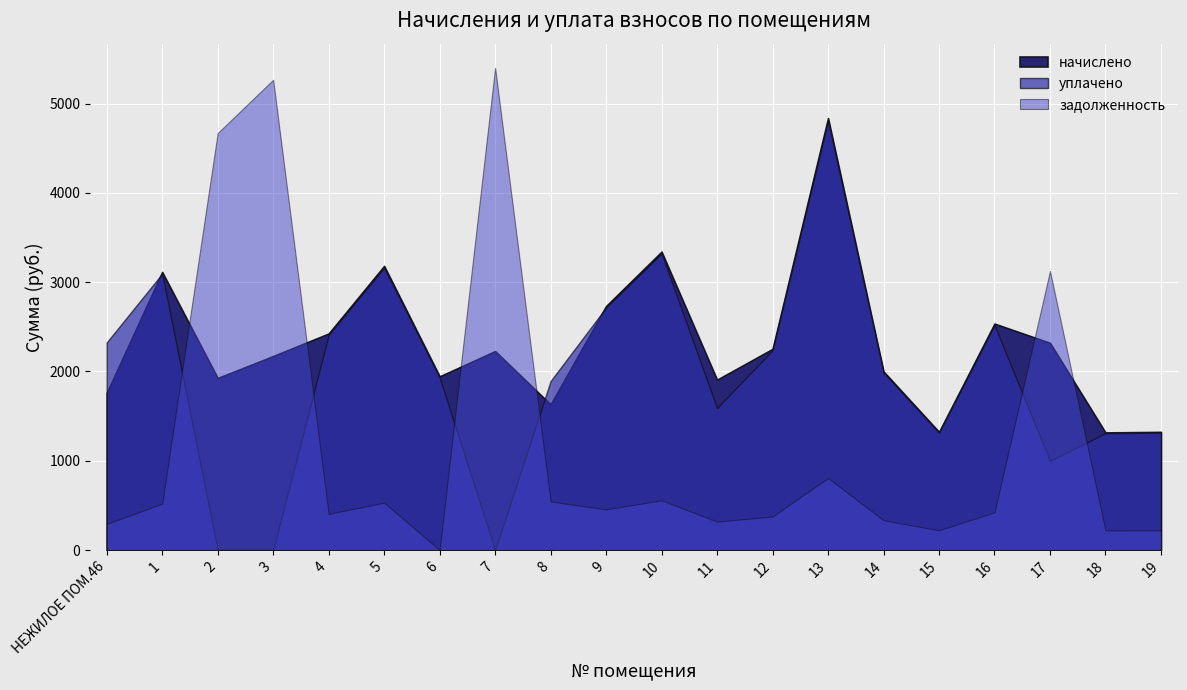

Reading left to right, transcribe all the data shown in this chart.

начислено: НЕЖИЛОЕ ПОМ.46=1760.6	1=3115.0	2=1926.8	3=2173.1	4=2425.4	5=3182.6	6=1945.3	7=2228.5	8=1631.3	9=2733.2	10=3342.7	11=1908.4	12=2253.1	13=4838.6	14=2000.7	15=1323.5	16=2536.3	17=2320.8	18=1317.4	19=1323.5
уплачено: НЕЖИЛОЕ ПОМ.46=2325.2	1=3095.2	2=0.0	3=0.0	4=2410.1	5=3162.5	6=1933.0	7=0.0	8=1892.6	9=2715.9	10=3321.5	11=1590.3	12=2238.8	13=4808.0	14=1988.0	15=1315.2	16=2520.2	17=1000.0	18=1309.0	19=1315.2
задолженность: НЕЖИЛОЕ ПОМ.46=293.4	1=519.2	2=4670.6	3=5267.5	4=404.2	5=530.4	6=0.0	7=5401.7	8=543.8	9=455.5	10=557.1	11=318.1	12=375.5	13=806.4	14=333.4	15=220.6	16=422.7	17=3125.6	18=219.6	19=220.6